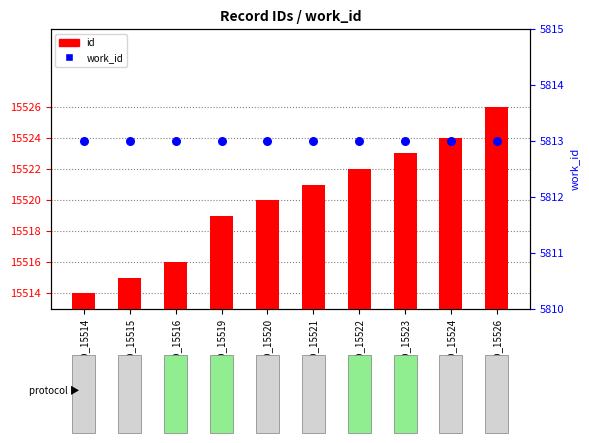

At how many categories does at least one series exceed 4899?

10